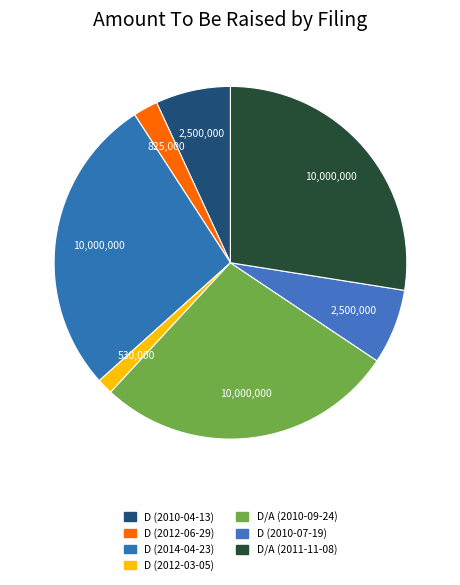

To the nearest percent, what is the difference between the D (2012-06-29) and D (2014-04-23) slice percentages?

25%